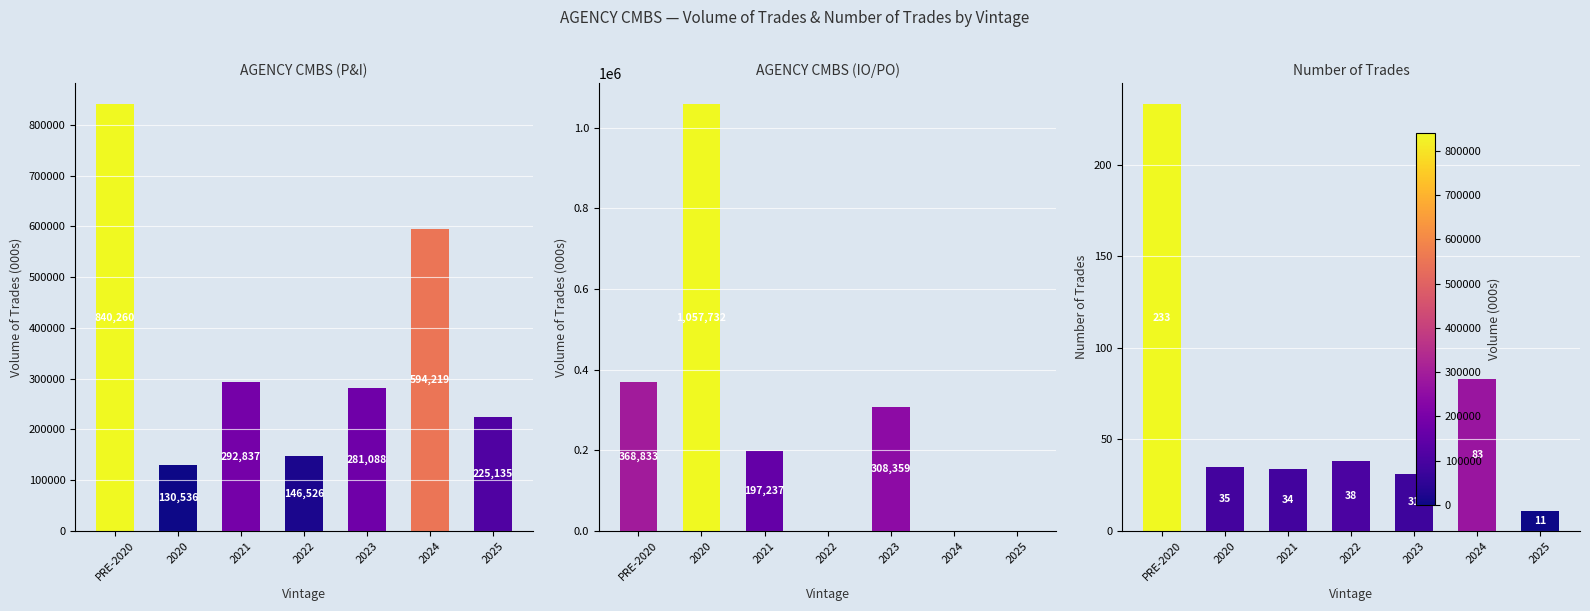

Count the number of data series in this chart.

3